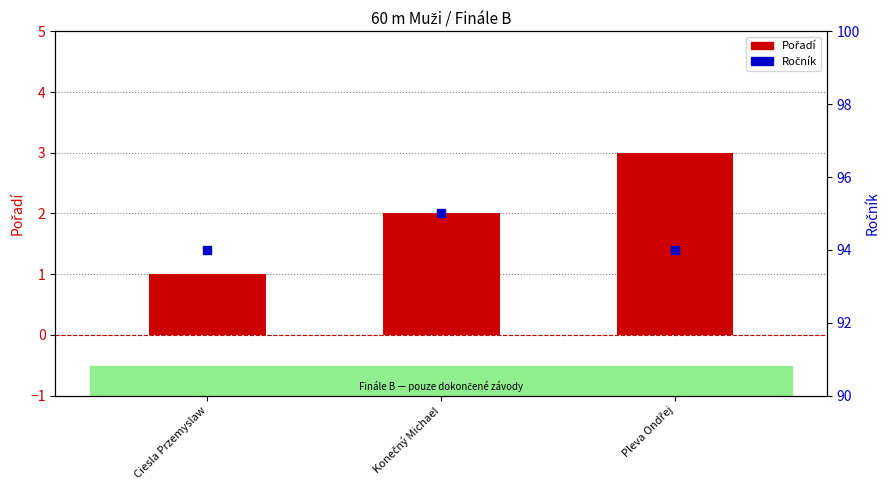

Which series reaches the maximum Y coordinate?

Ročník